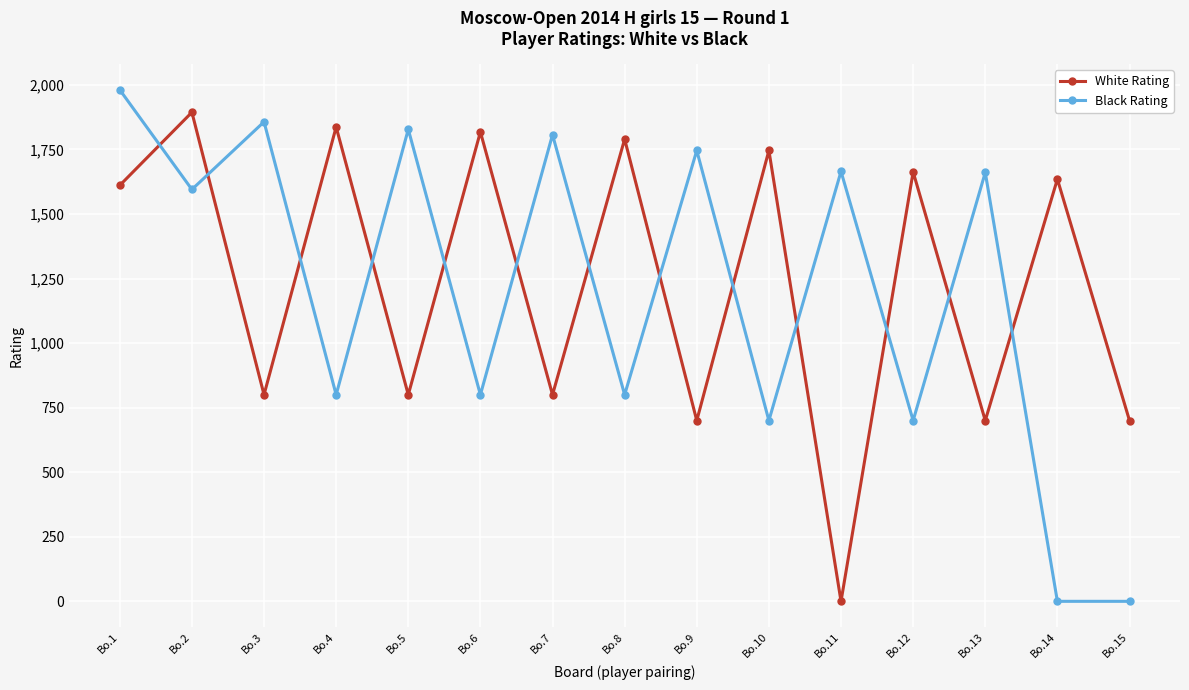

Count the number of data series in this chart.

2